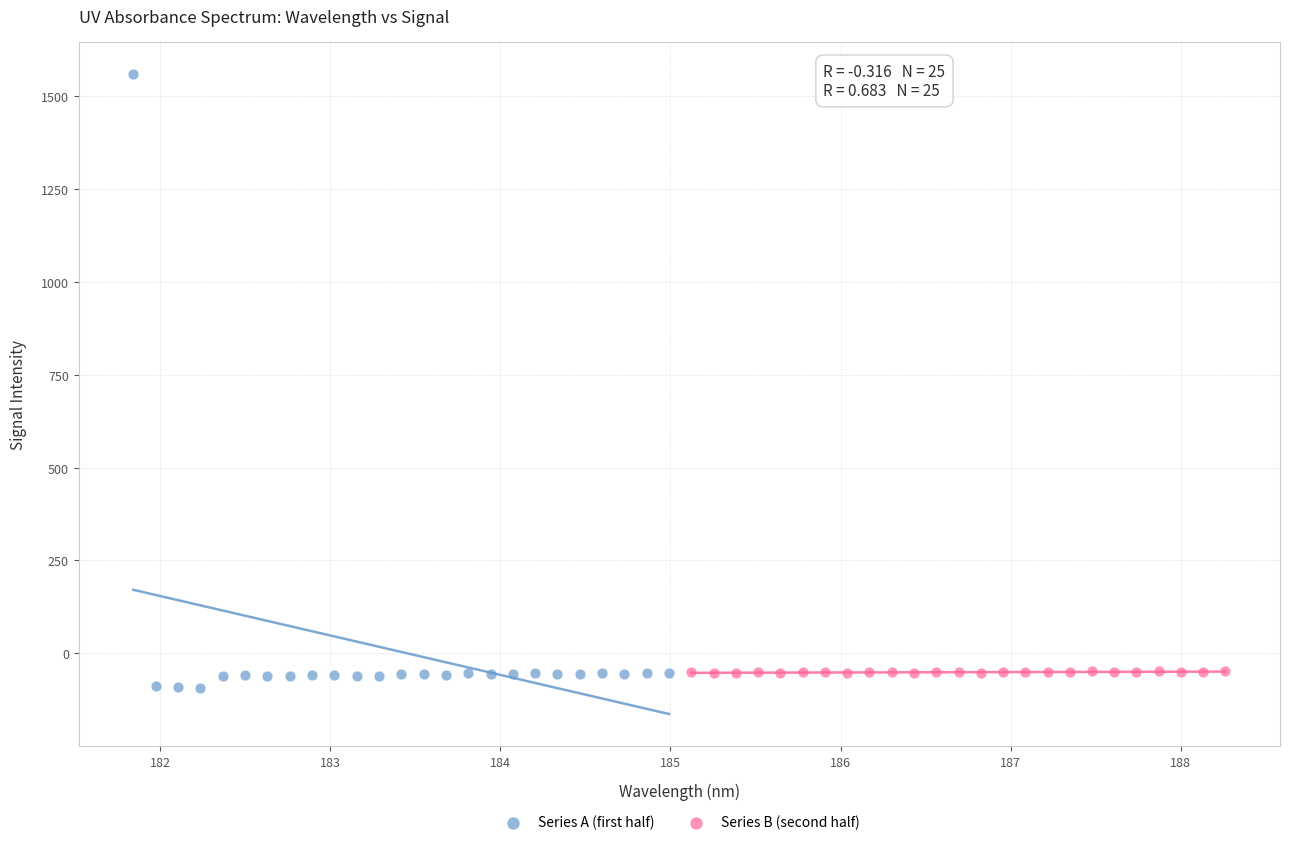

Which series reaches the maximum Y coordinate?

Series A (first half)